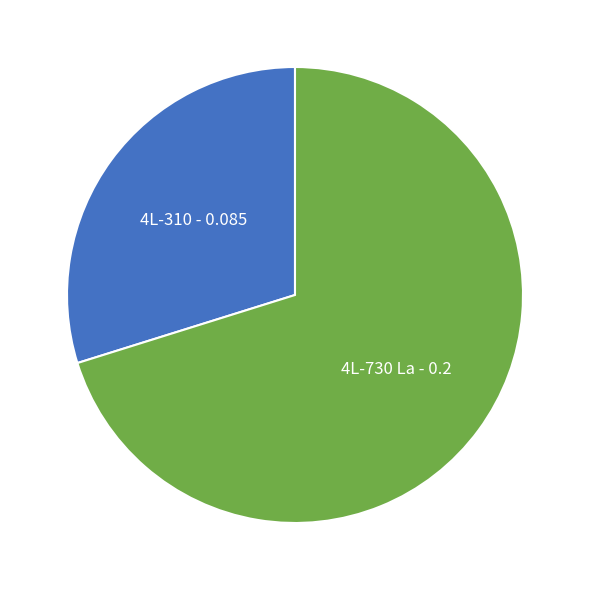

Is there any slice that represents more than half of the pie?

Yes